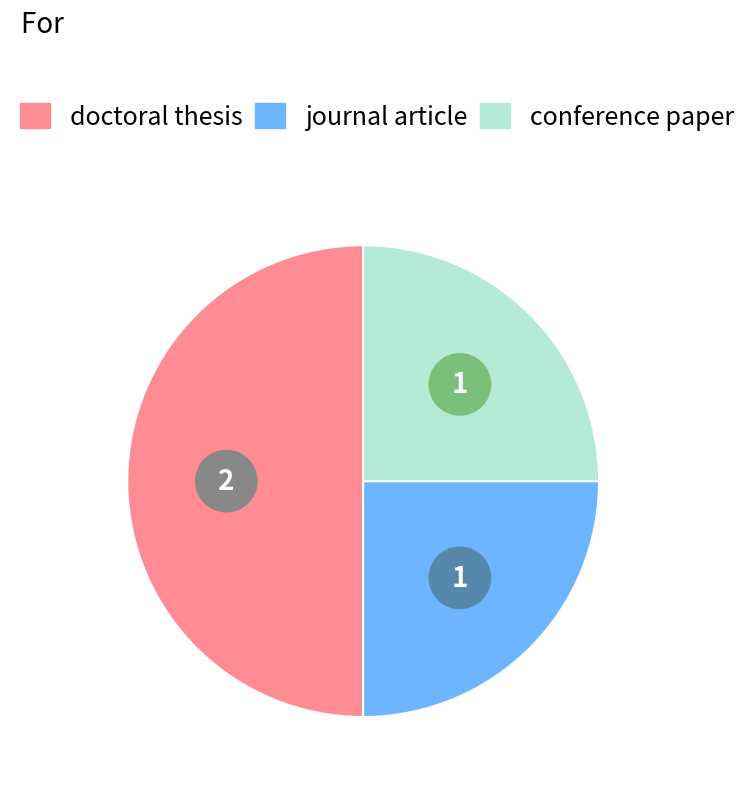

Do doctoral thesis (2016) and journal article (2014) together represent more than half of the pie?

Yes